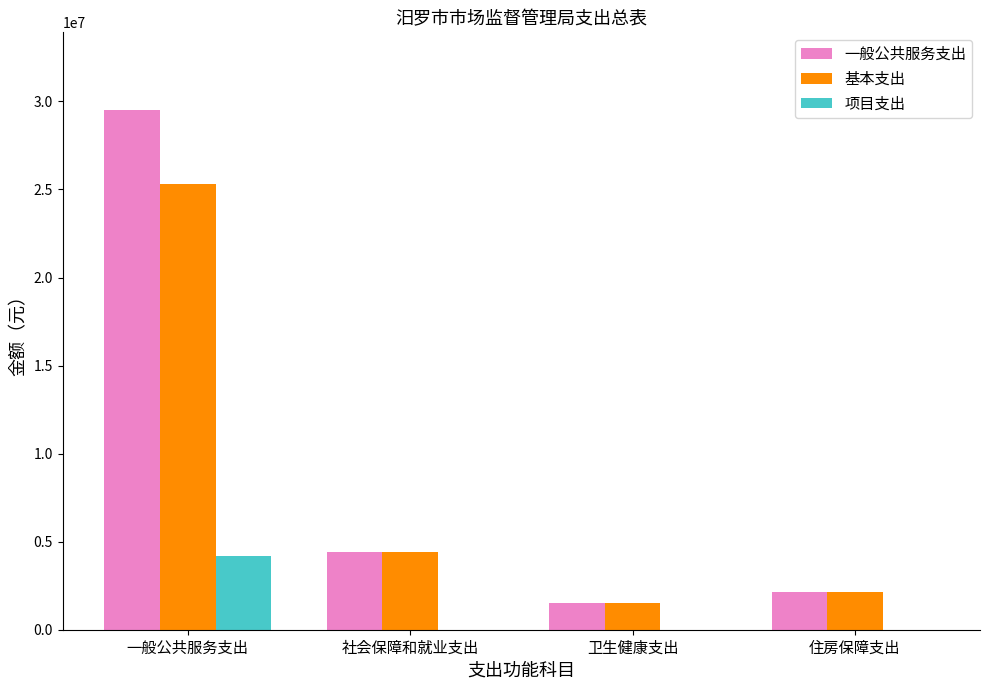

What is the total value across all series at 社会保障和就业支出?

8851204.2